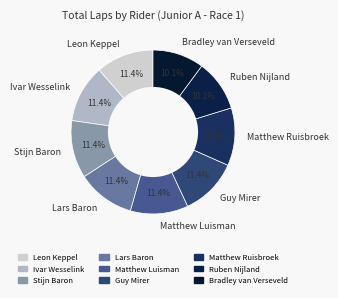

Is it true that Matthew Ruisbroek is 21% of the pie?

False